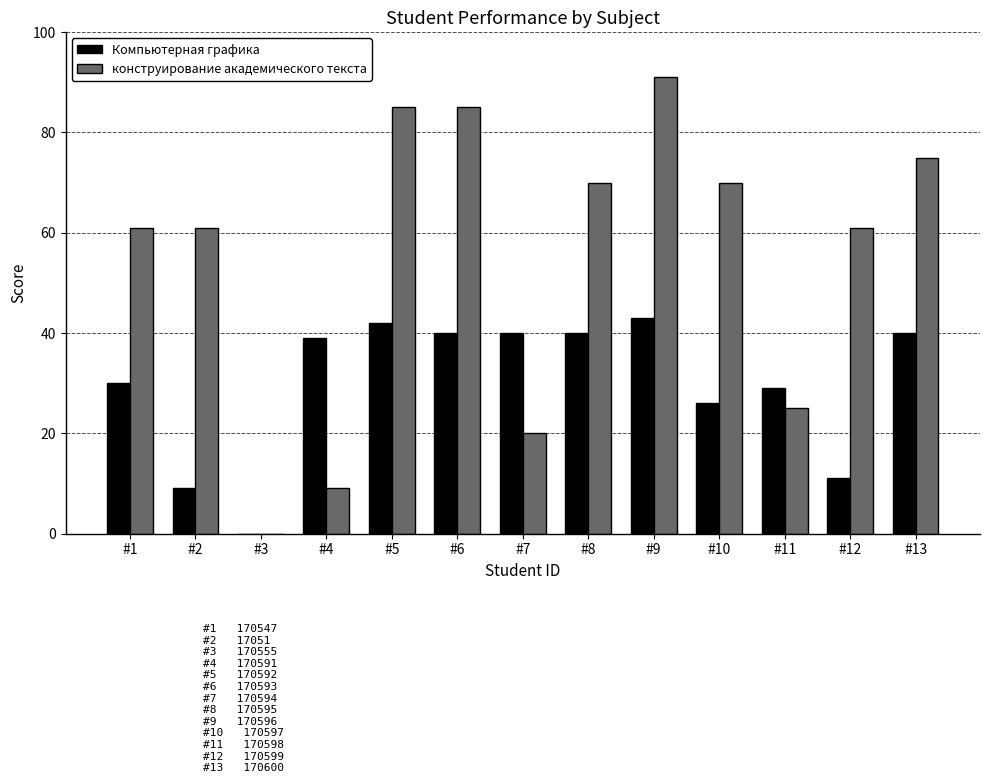

Is it true that Компьютерная графика equals 11 at #12?

True